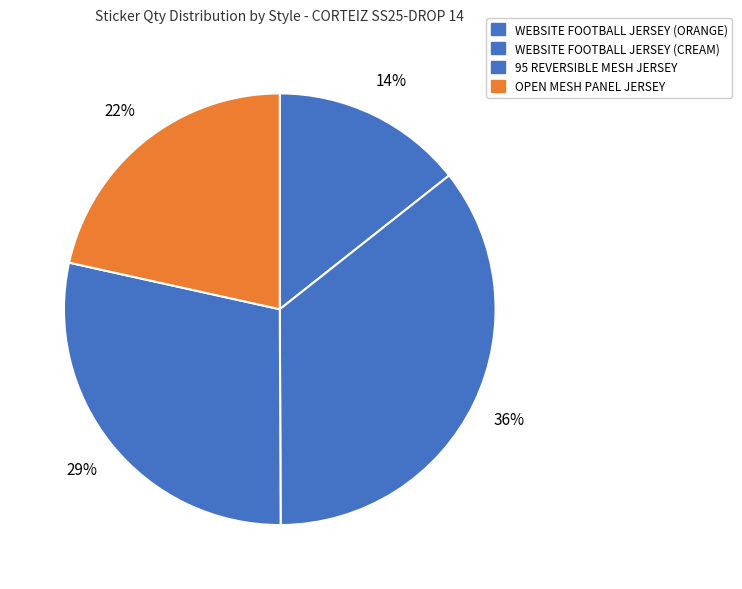

What is the change in value from WEBSITE FOOTBALL JERSEY (CREAM) to 95 REVERSIBLE MESH JERSEY?

-110